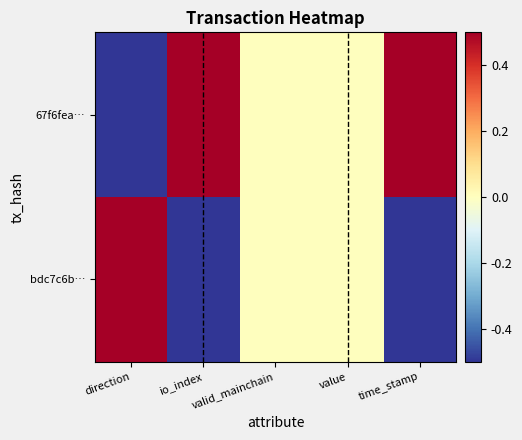

Reading left to right, extract all data points from this chart.

67f6fea…: direction=-1	io_index=1	valid_mainchain=0	value=0	time_stamp=1
bdc7c6b…: direction=1	io_index=-1	valid_mainchain=0	value=0	time_stamp=-1